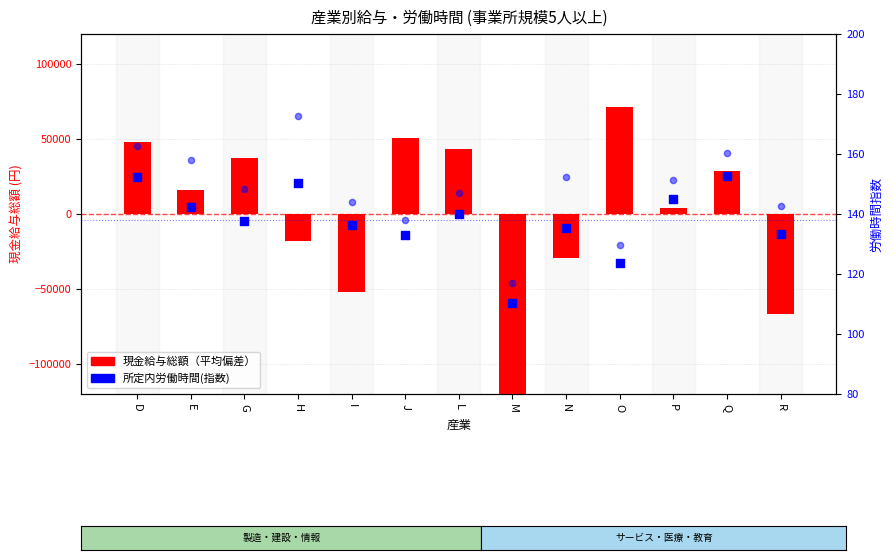

At how many categories does at least one series exceed -1631?

13